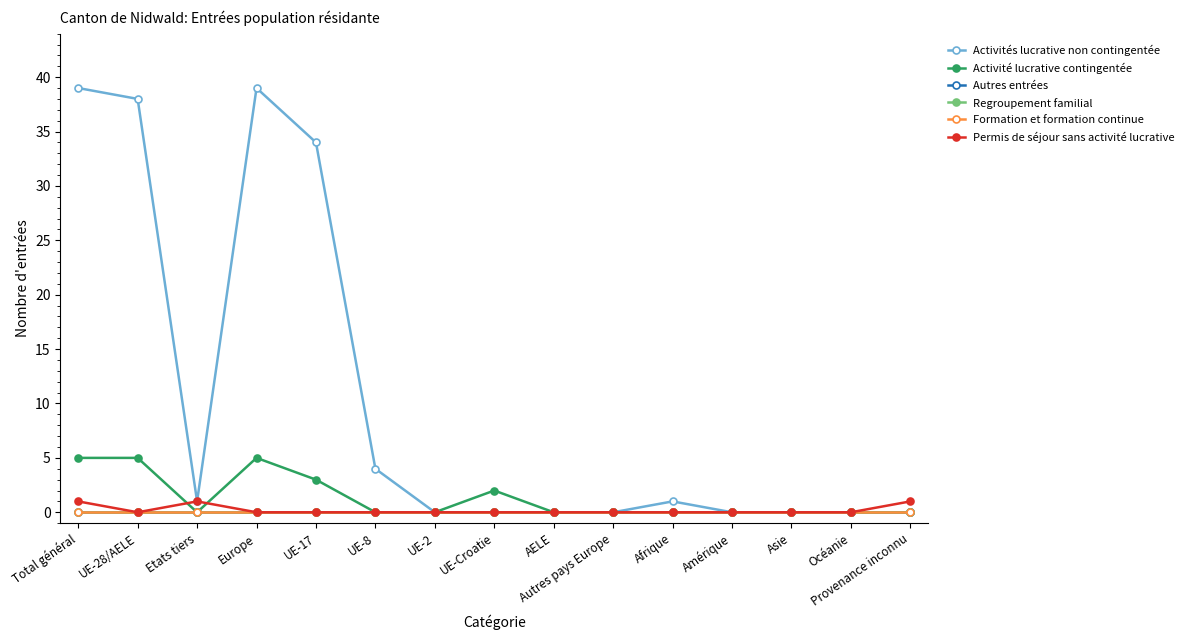

Which series has the largest total across all categories?

Activités lucrative non contingentée